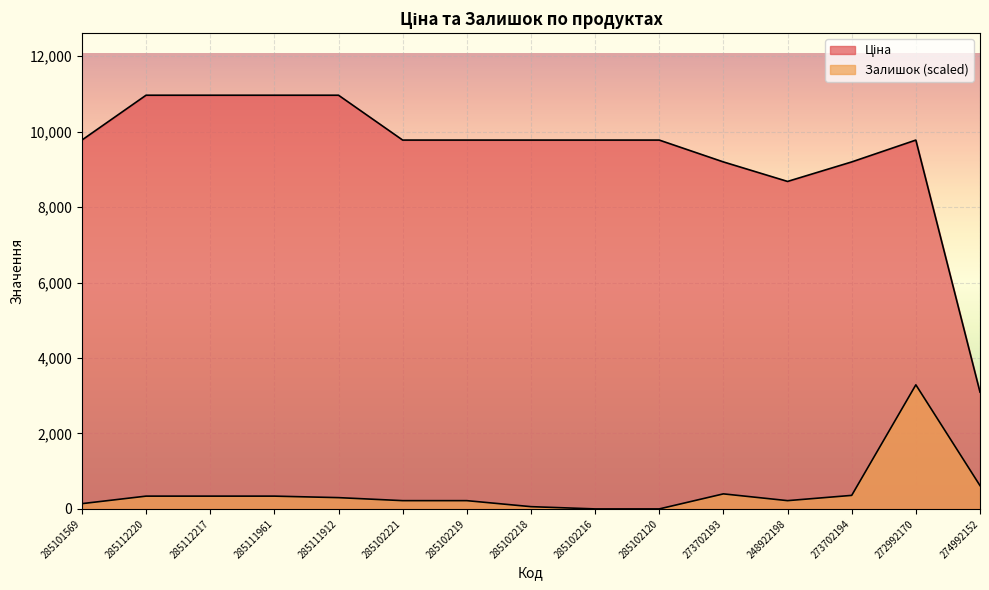

The Ціна series shows 10964.4 at 285111912. True or false?

True